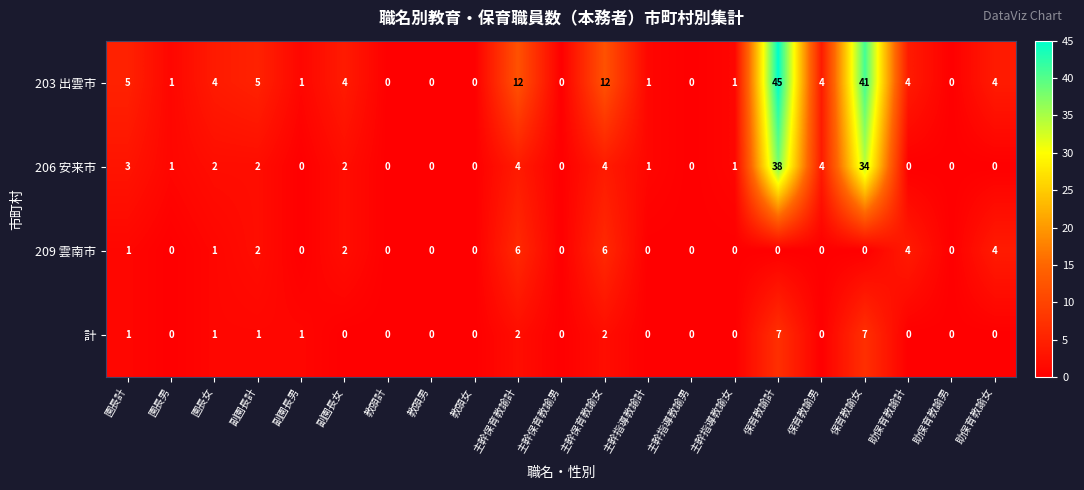

True or false: 203 出雲市 has a value of 6 at 園長女.

False